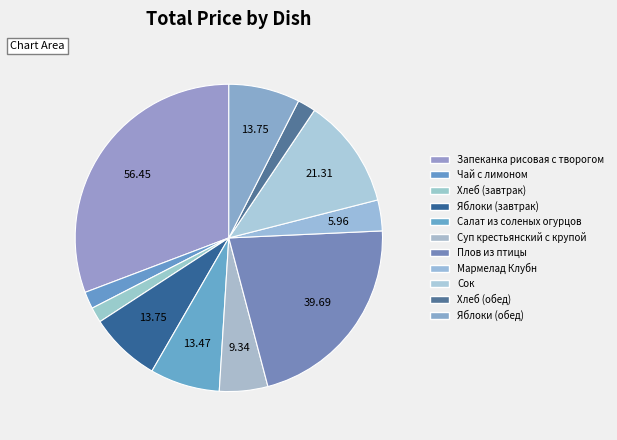

The Мармелад Клубн slice represents 3% of the pie. True or false?

True